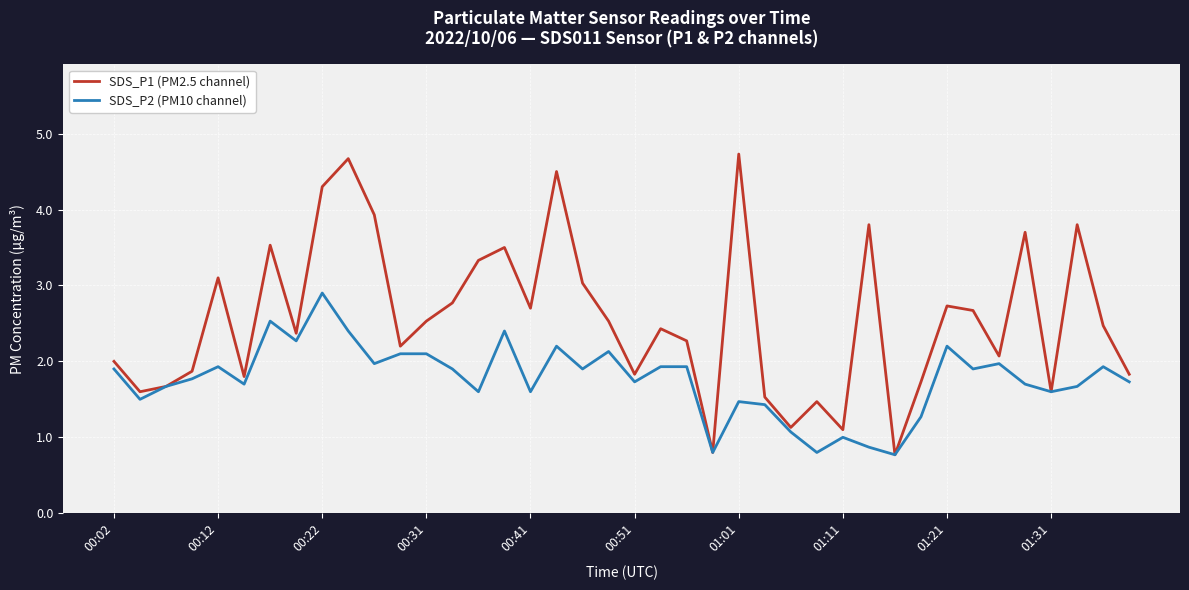

Which series has the largest range (max minus min)?

SDS_P1 (PM2.5 channel)